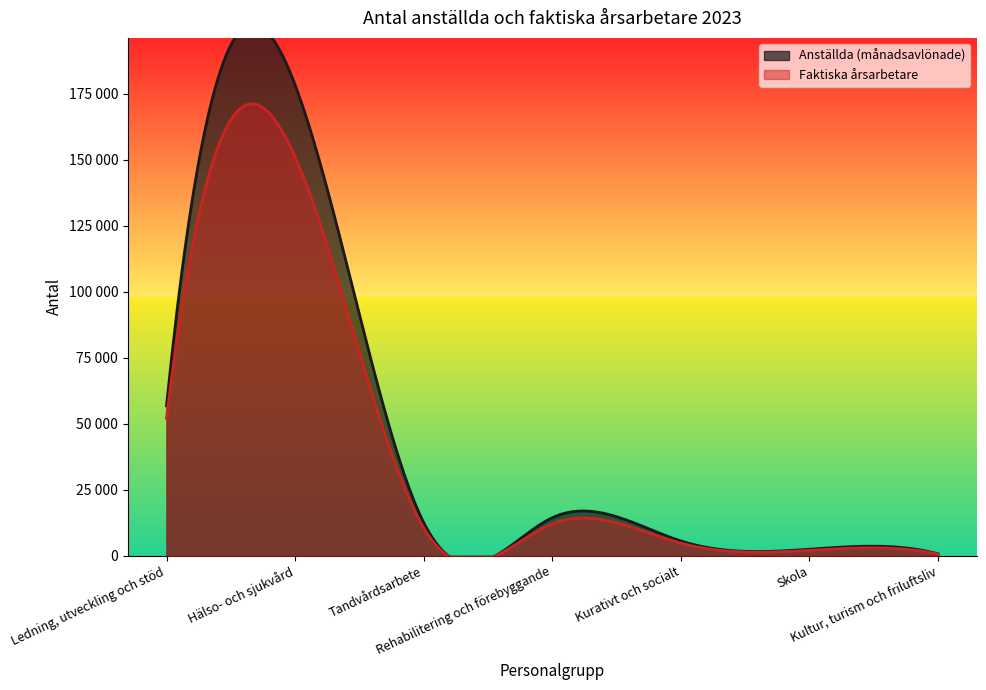

The value of Faktiska årsarbetare at Kultur, turism och friluftsliv is 1012. True or false?

False